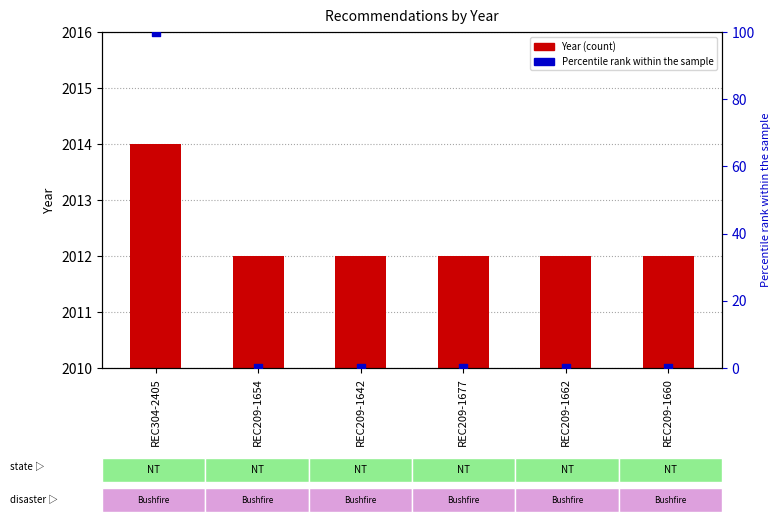

At which category is the sum across all series the highest?

REC304-2405